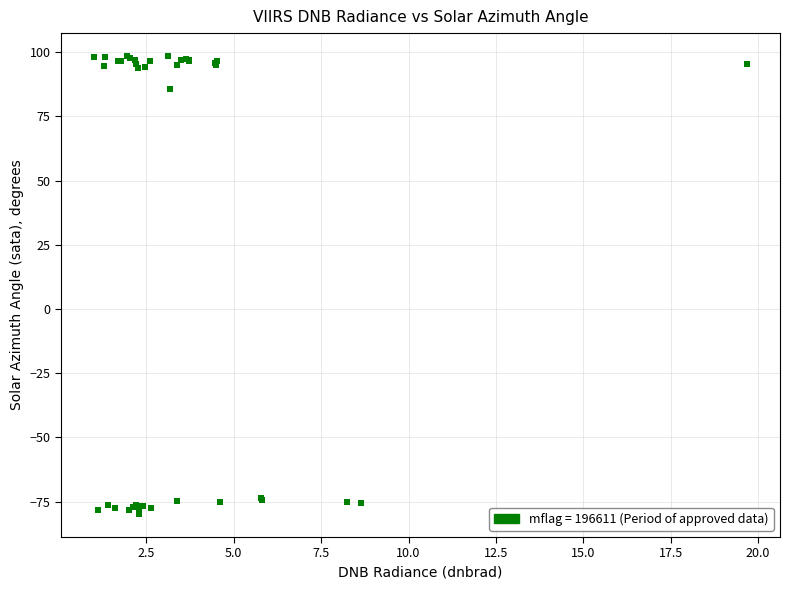

What Y value in the scatter plot is closest to 9?

85.5